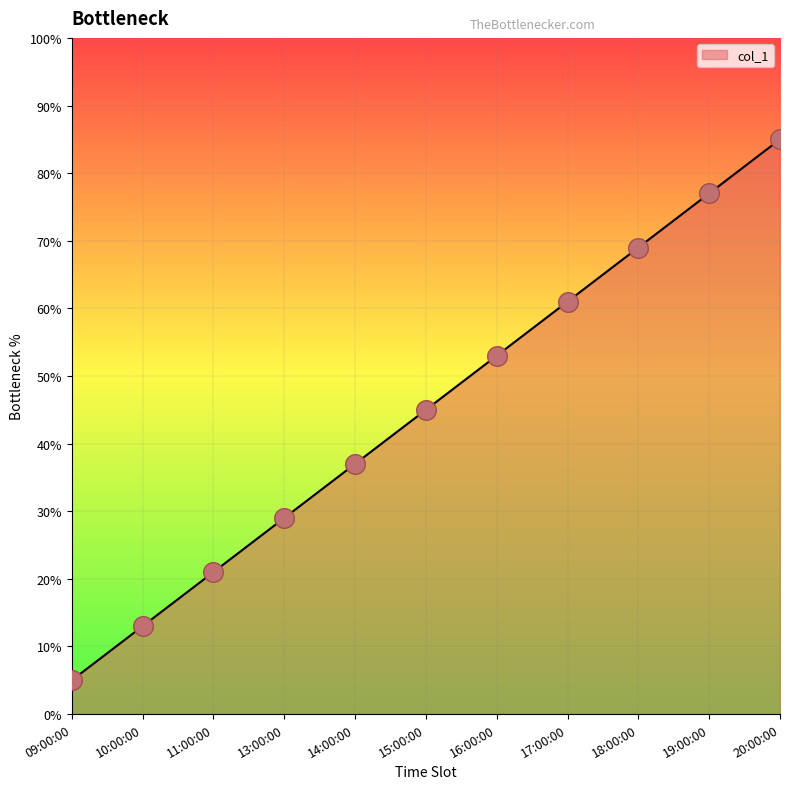

What is the change in value from 14:00:00 to 17:00:00?

+24